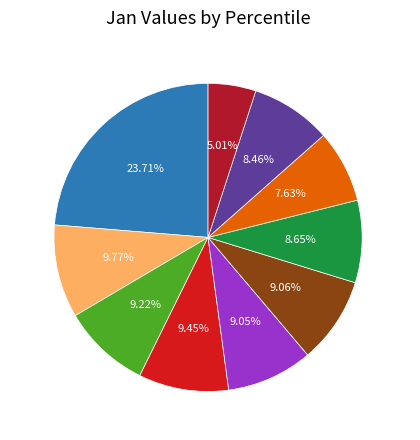

To the nearest percent, what is the difference between the pct35 and pct85 slice percentages?

1%